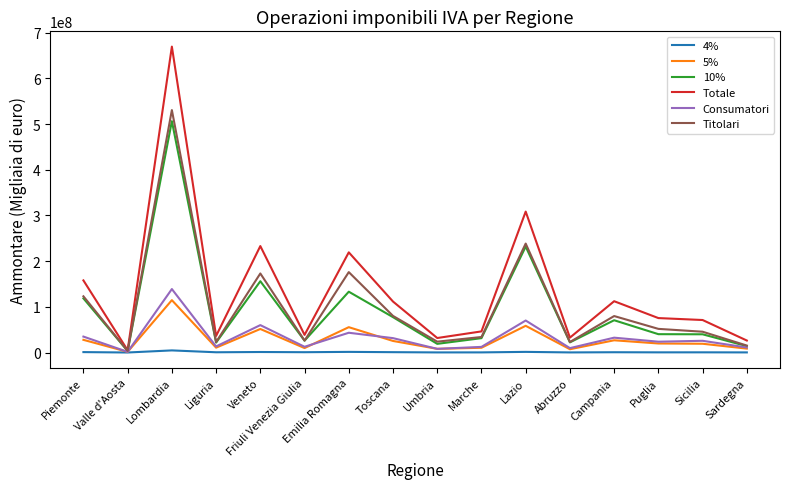

Does the chart have visible grid lines?

No